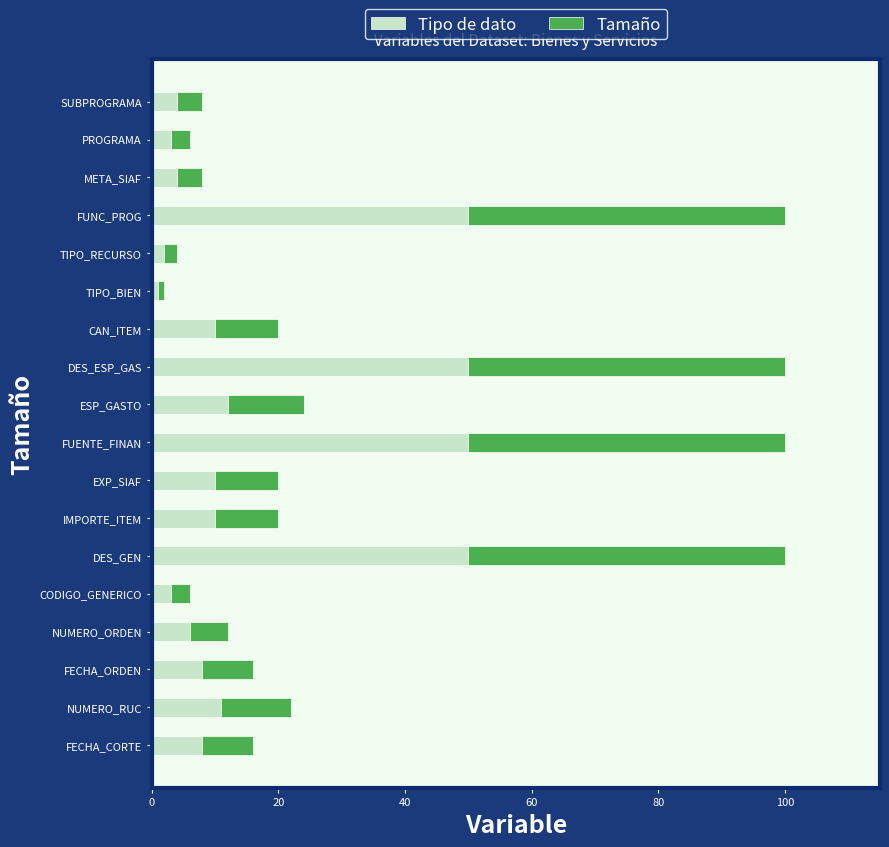

What is the difference between the Tipo de dato values at CODIGO_GENERICO and NUMERO_RUC?

8